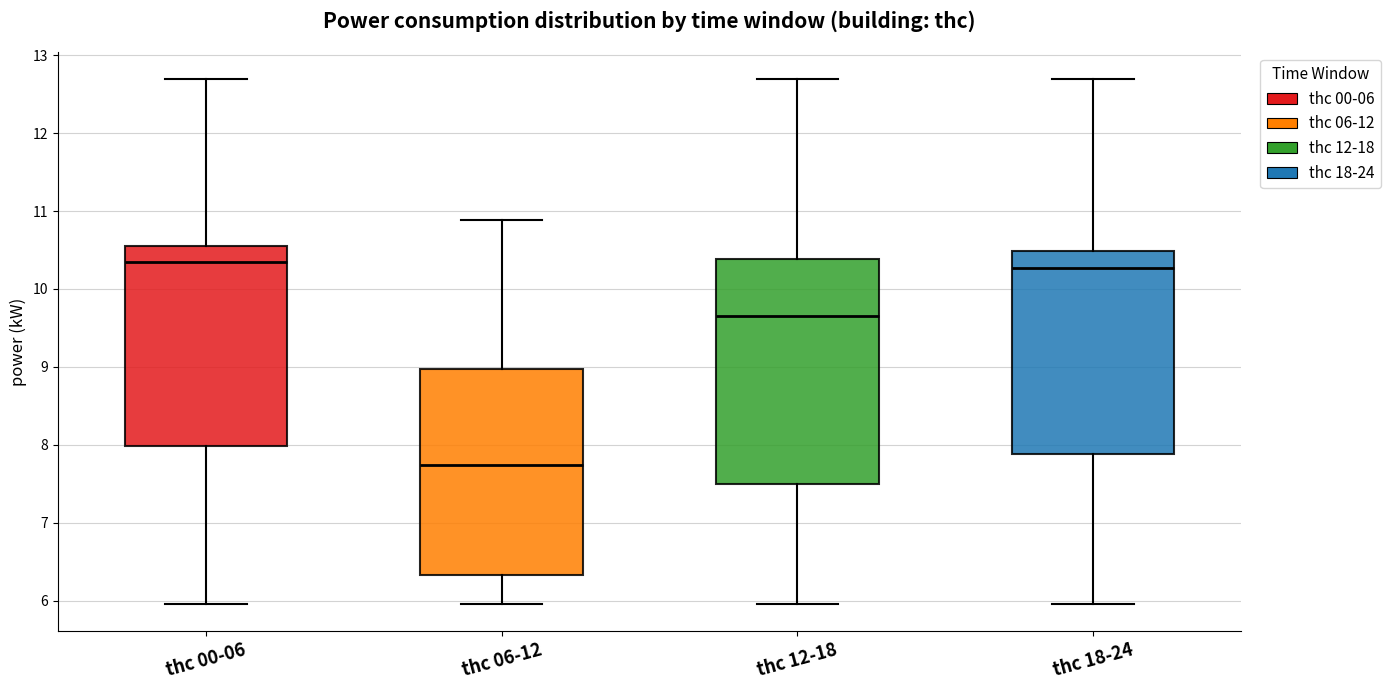

Where does the median line of the box for thc 18-24 sit on the y-axis? The values are not printed on the chart, so give them approximately, as read against the axis.

10.3